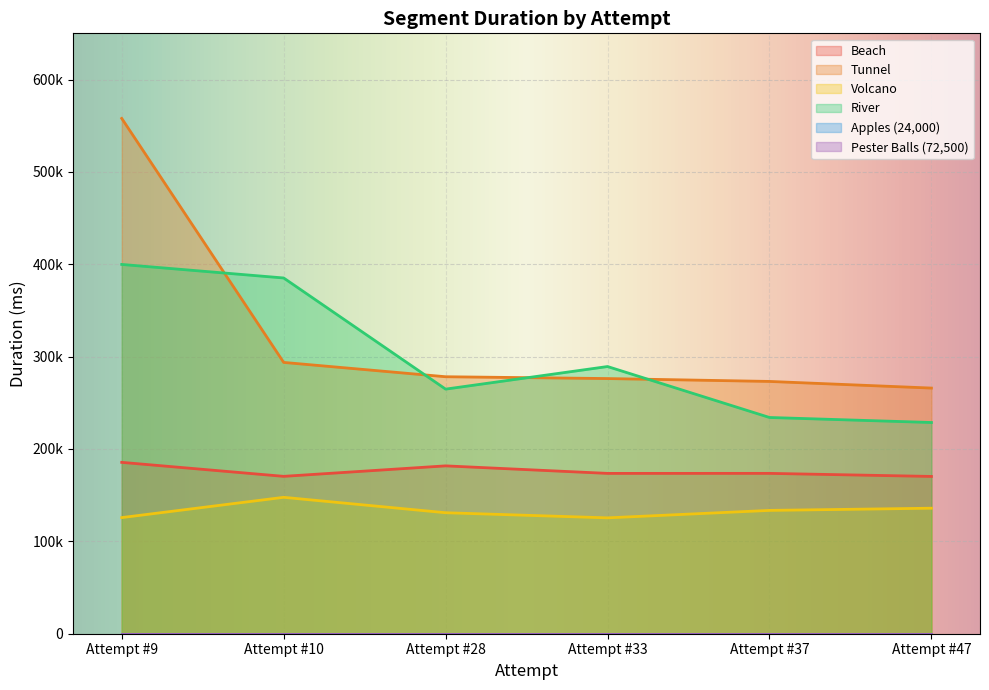

True or false: Tunnel has a value of 61986 at Attempt #47.

False